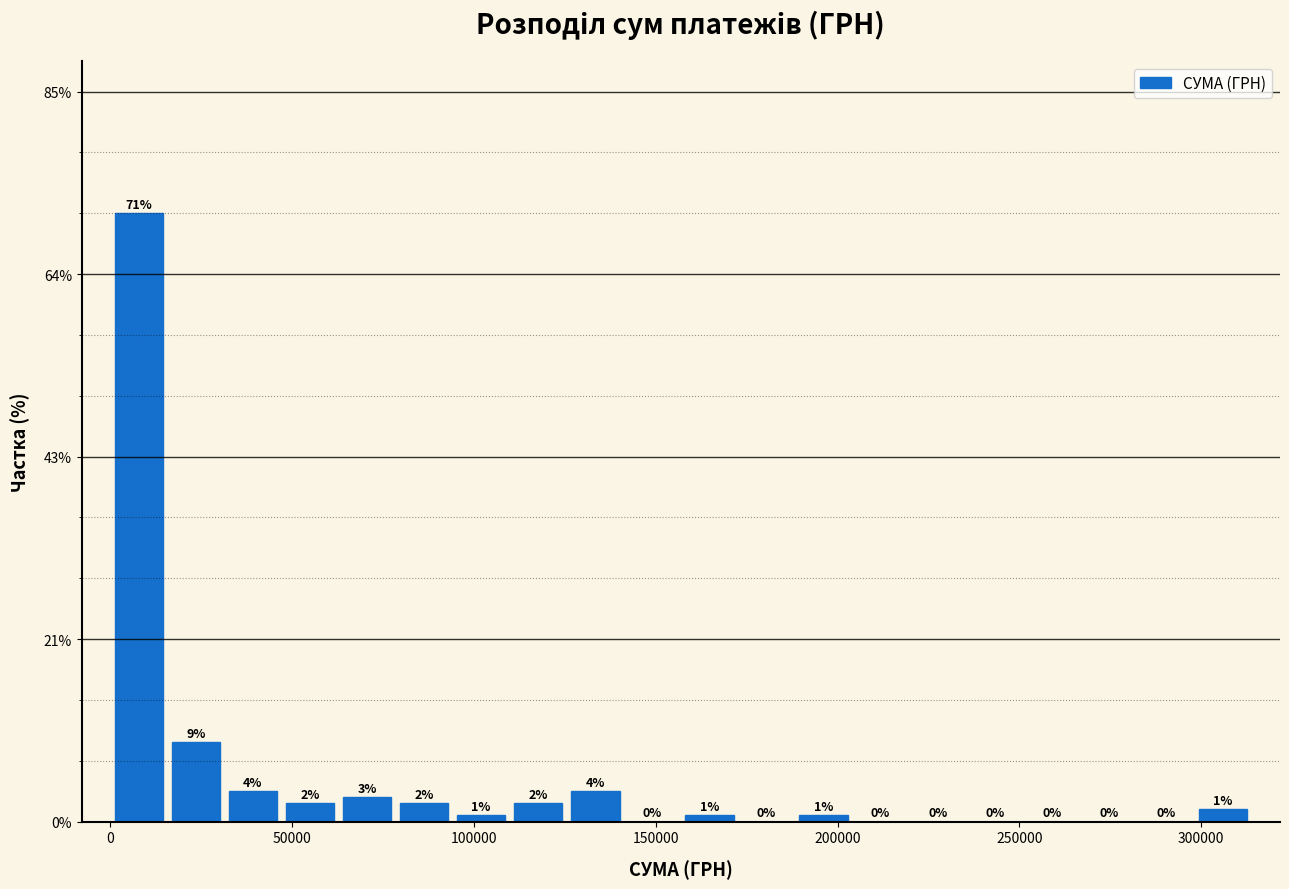

Read against the x-axis, roughly where is the centre of the tallest bar?

10000